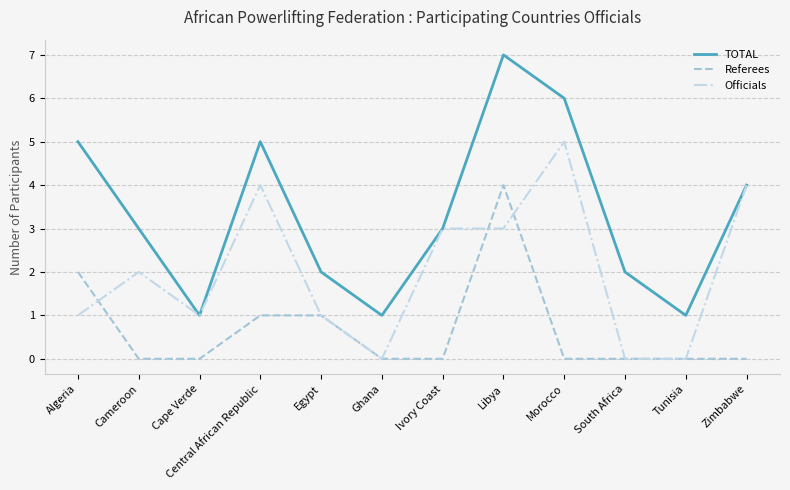

True or false: Officials has a value of 1 at Egypt.

True